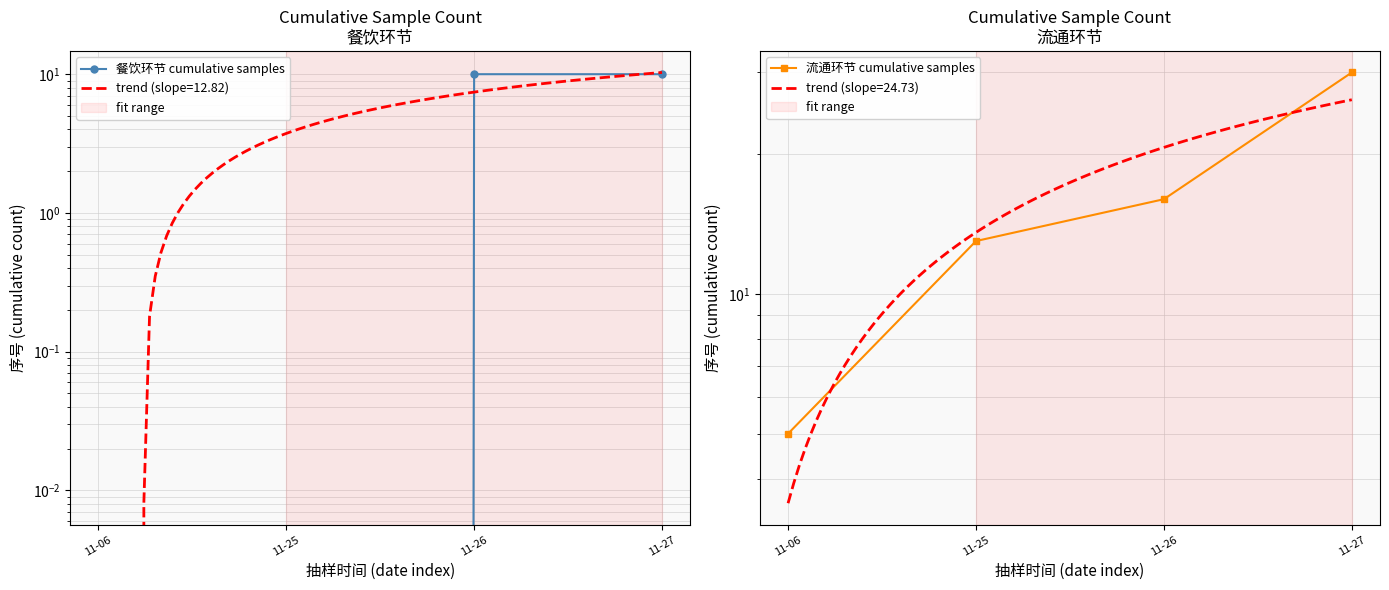

True or false: 餐饮环节 cumulative samples has more than 1 interior local peaks.

False